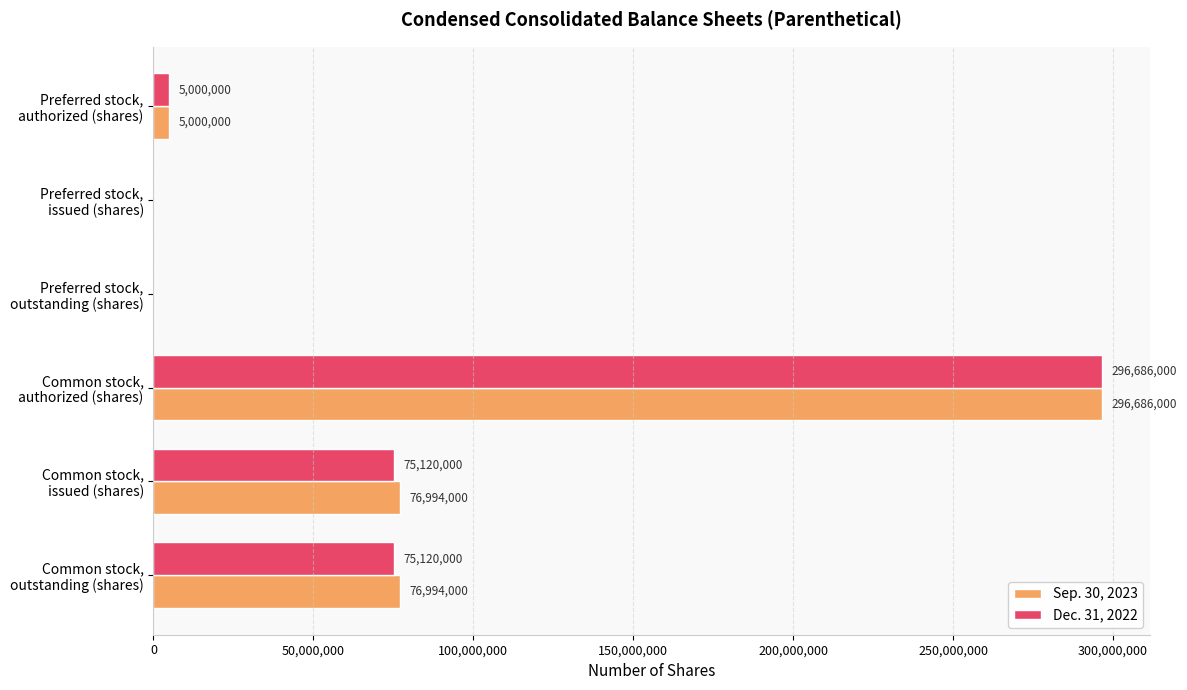

Which series has the largest total across all categories?

Sep. 30, 2023